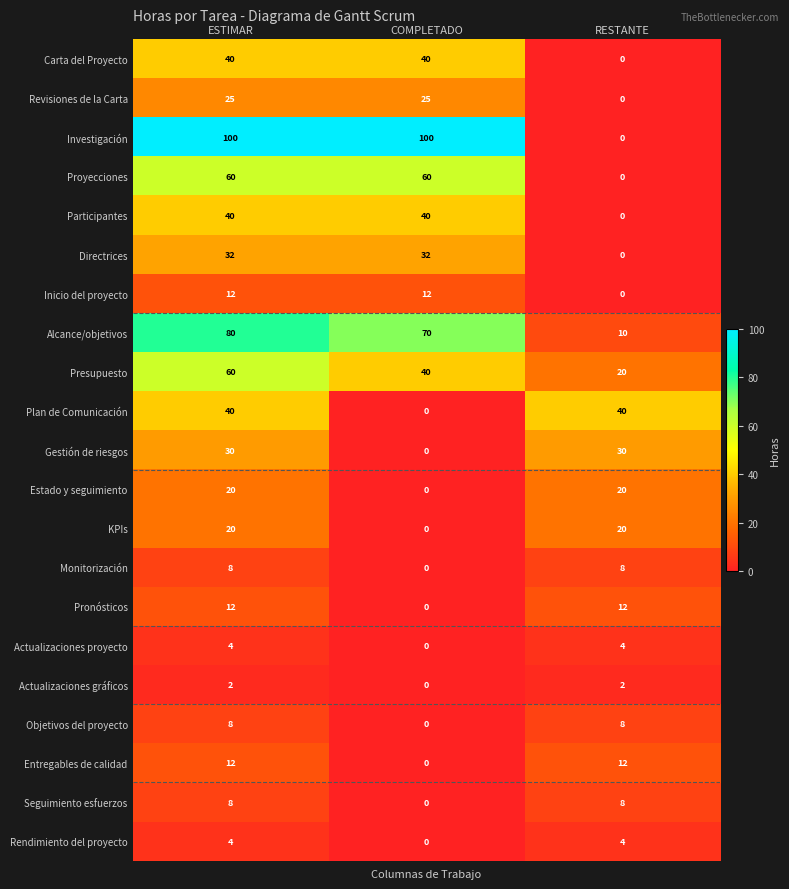

What is the maximum value shown in the chart?

100